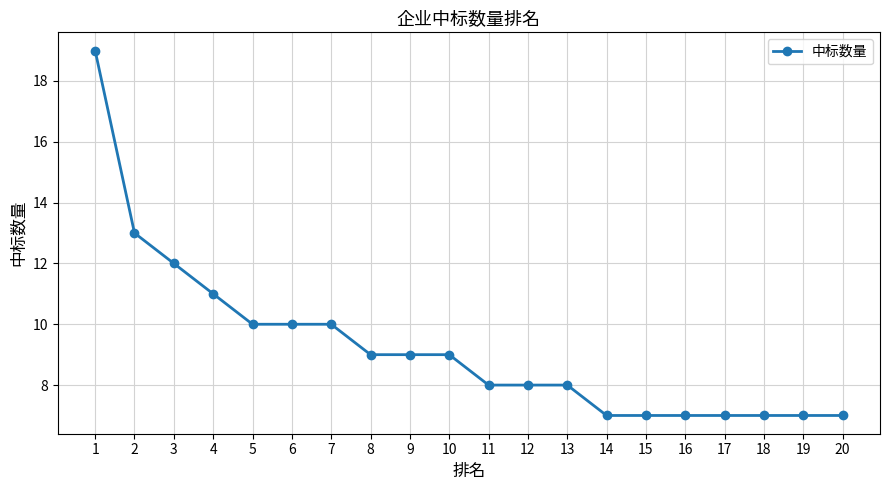

The value at 12 is 8. True or false?

True